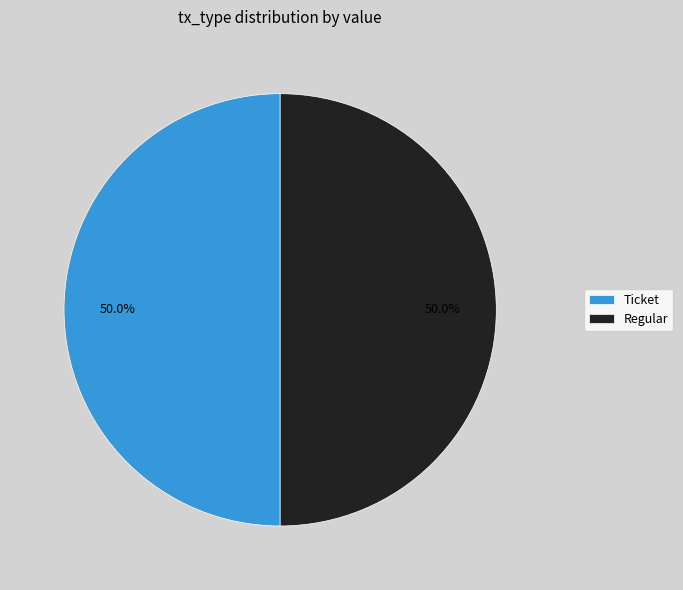

What percentage is NOT represented by Regular?

50.0%